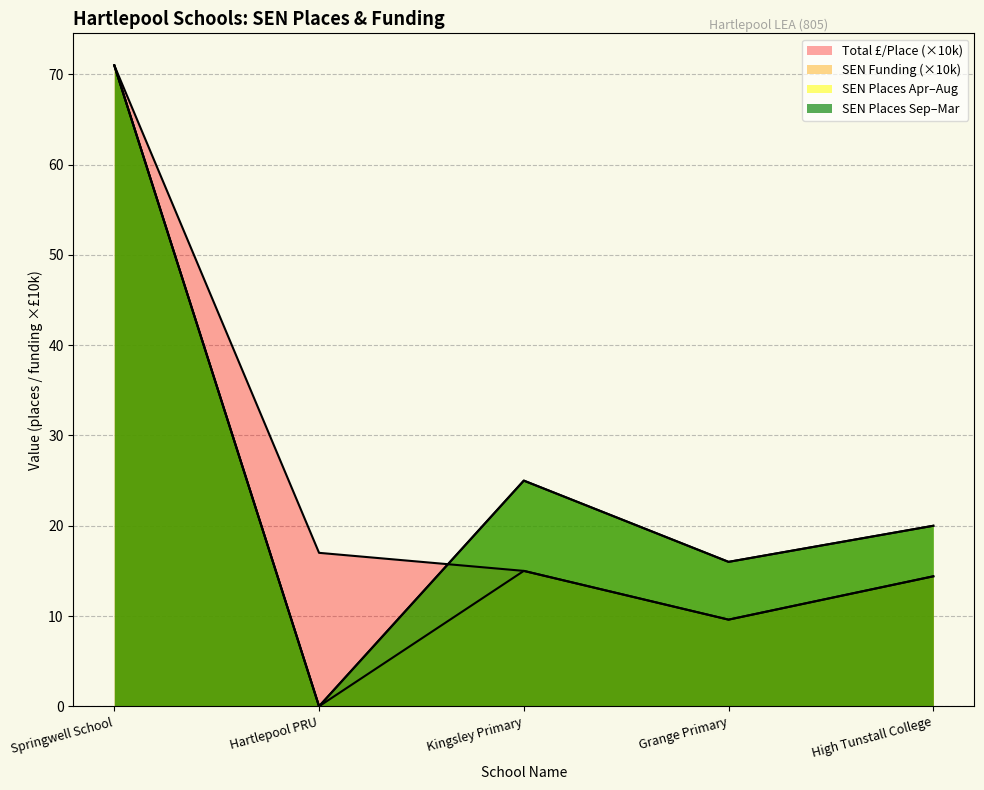

What is the sum of the SEN Funding values at Hartlepool PRU and Kingsley Primary?

15.0